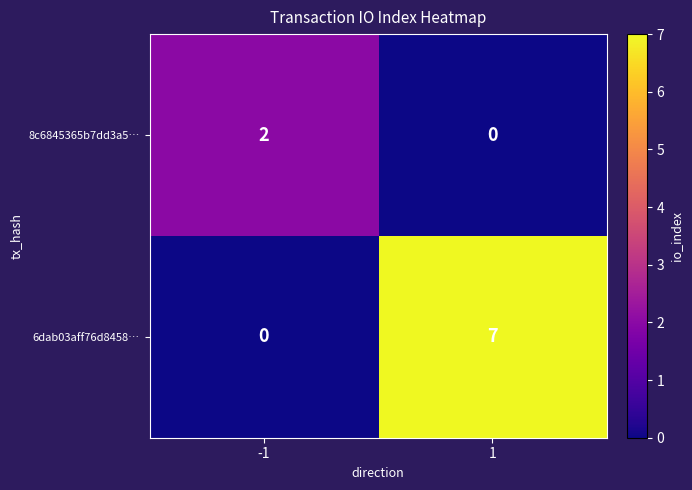

Rank the series by their average value, from highest to lowest.

6dab03aff76d8458…, 8c6845365b7dd3a5…